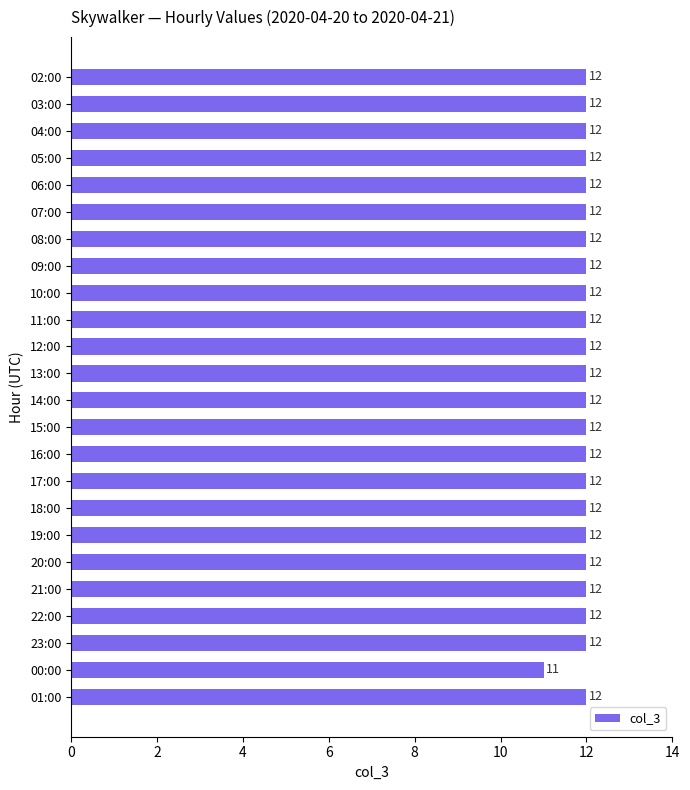

Is it true that the value at 17:00 is 20?

False